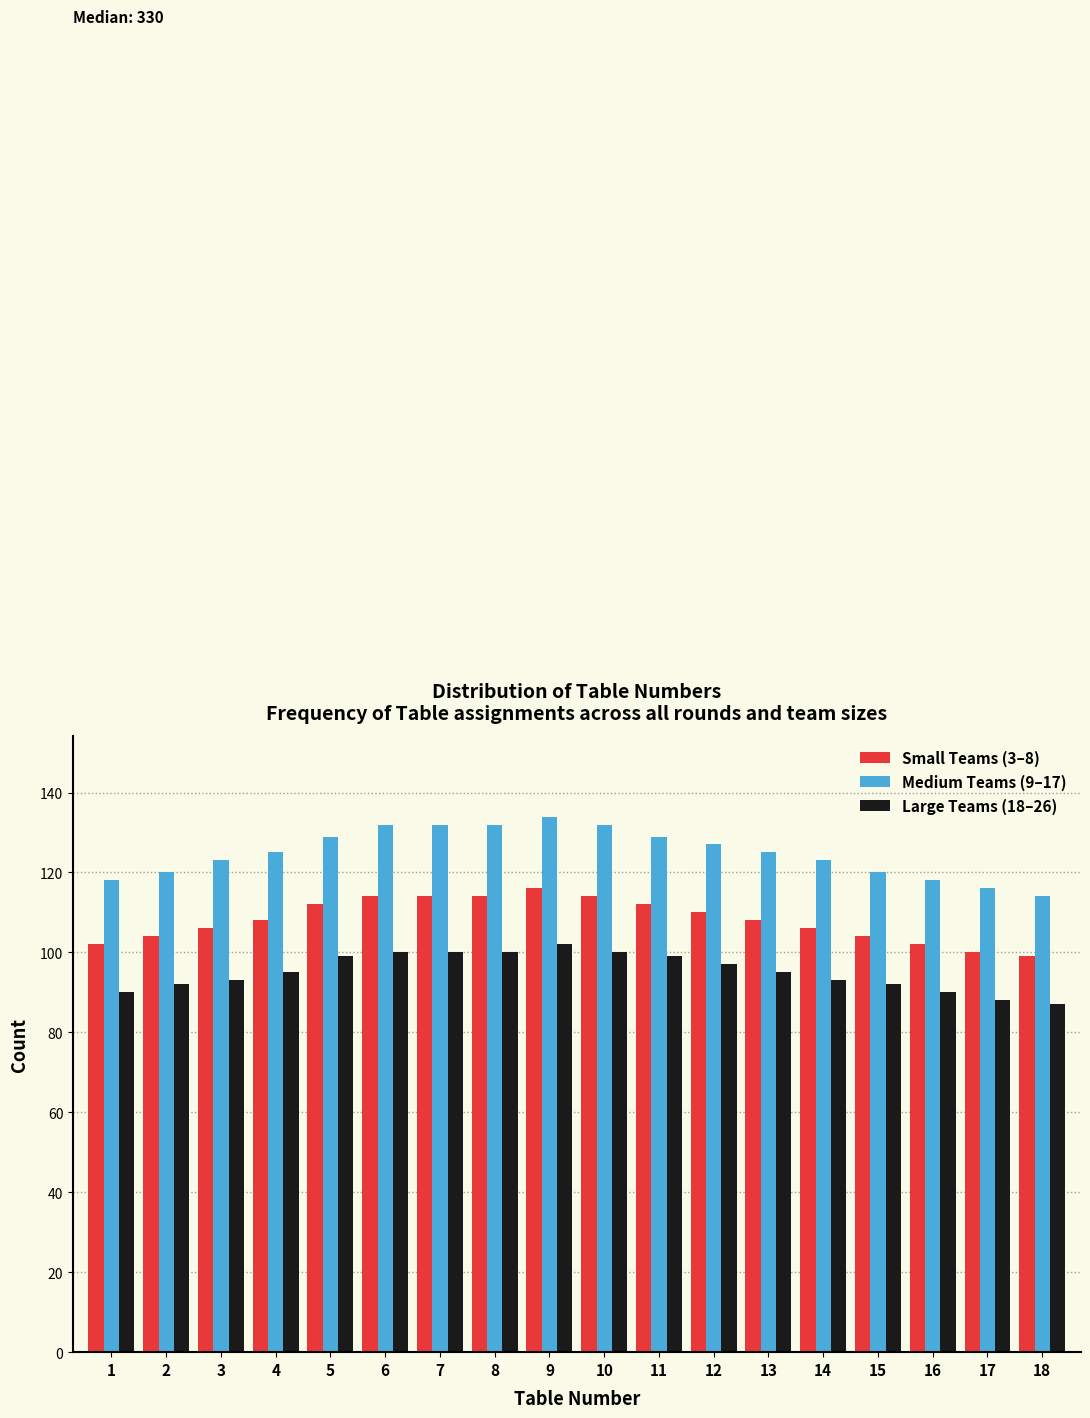

What is the highest value of the Large Teams (18–26) series?

102